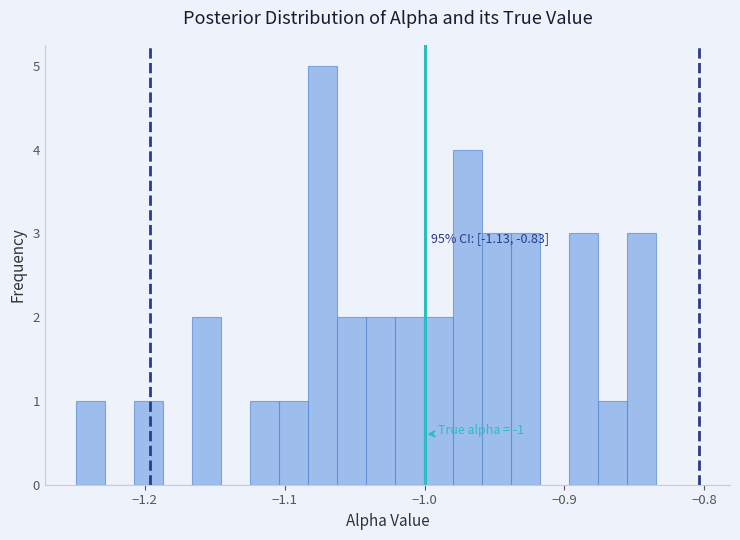

Around what value on the x-axis is the tallest bar? Give the approximate position of its centre, as read against the axis.

-1.07